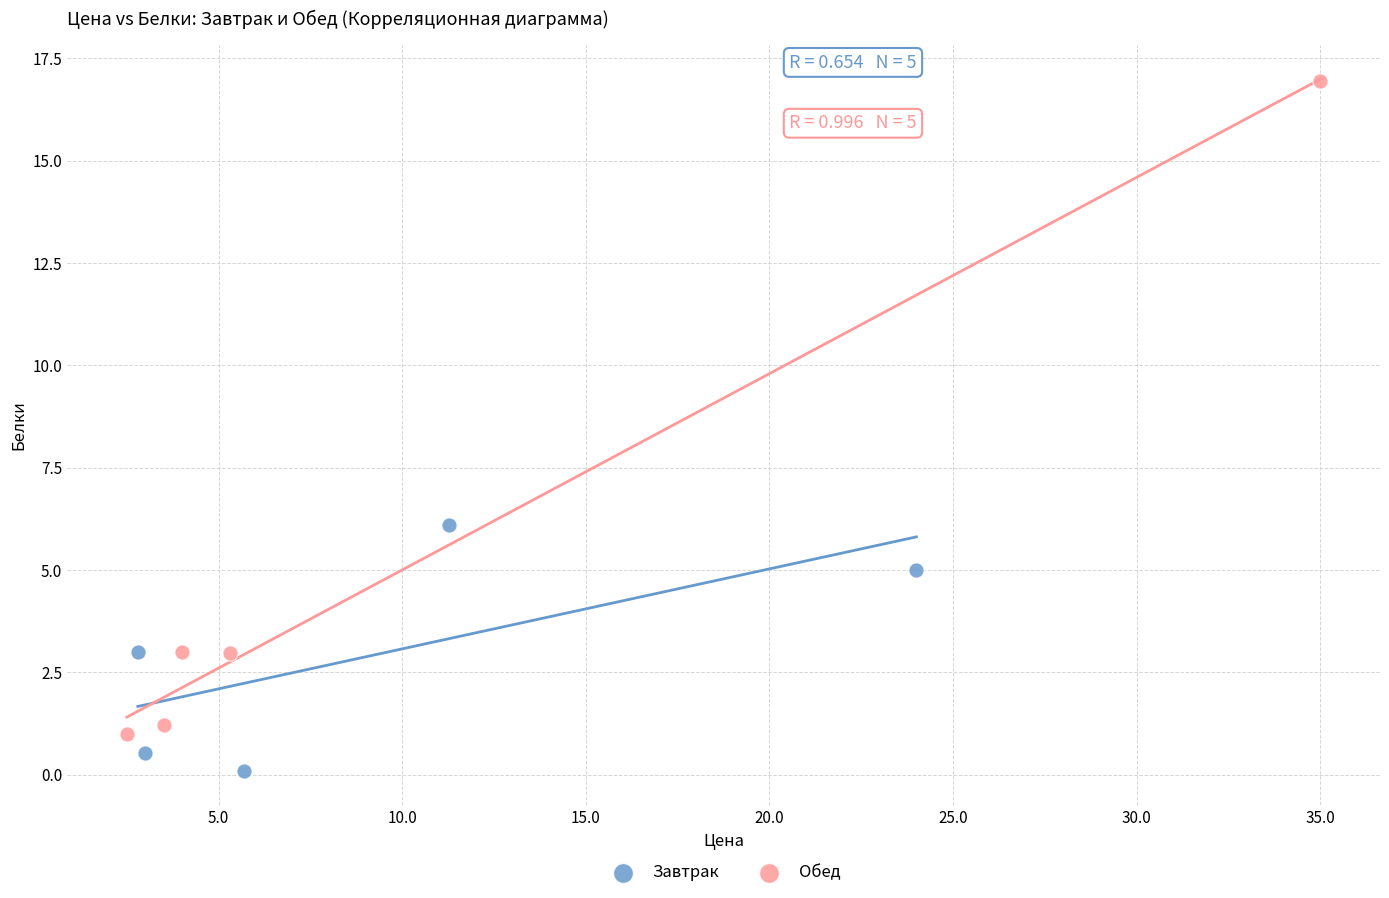

Which series contains the lowest Y value?

Завтрак